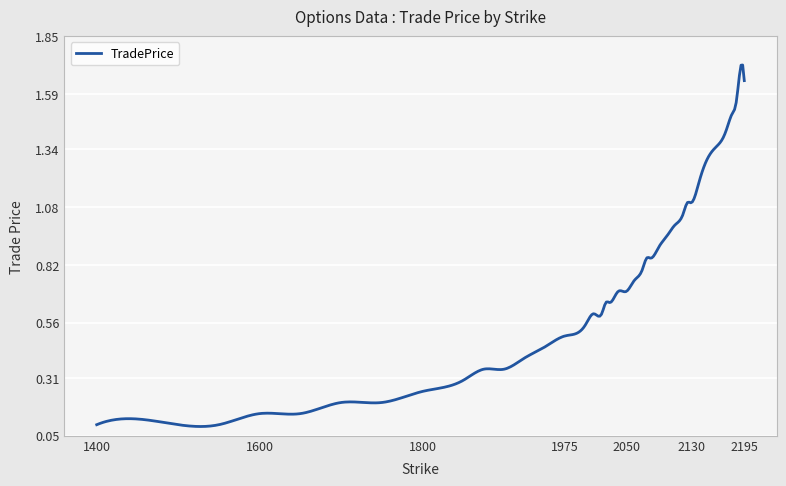

How many lines are shown in the chart?

1